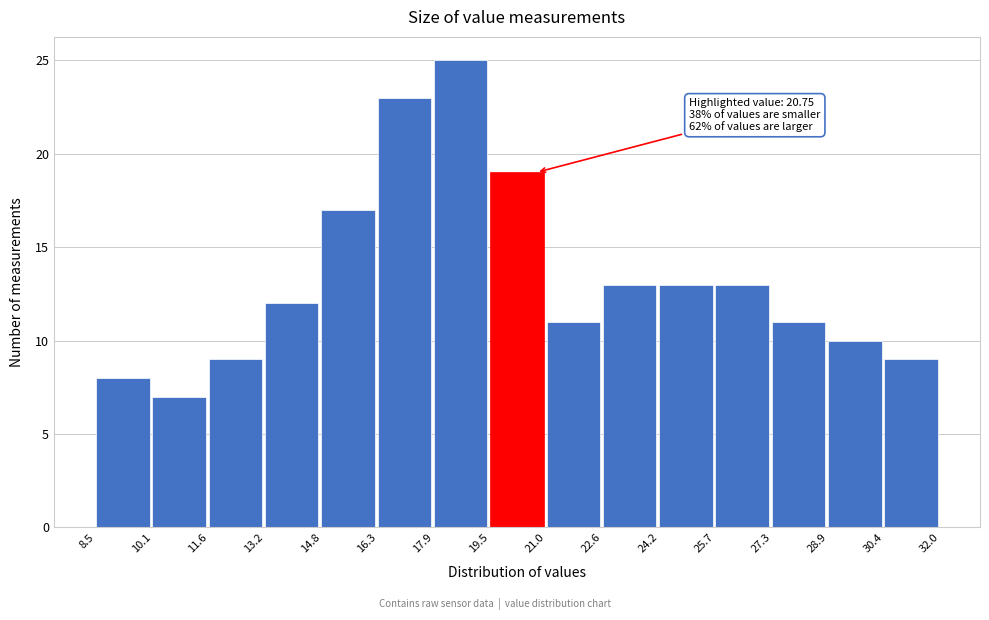

Which range on the x-axis has the tallest bar?

17.9 to 19.5